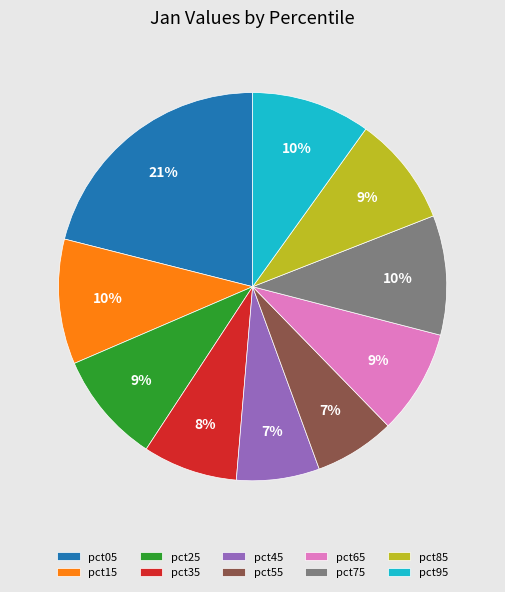

Which category has the biggest portion of the pie?

pct05